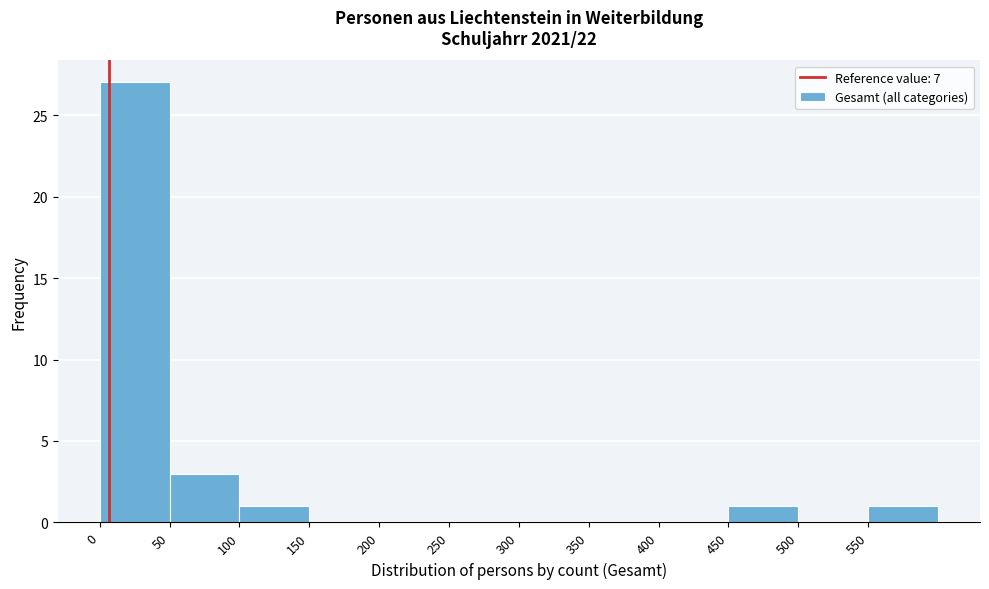

How tall is the bar that spans 50 to 100 on the x-axis? The values are not printed on the chart, so give them approximately, as read against the axis.

3